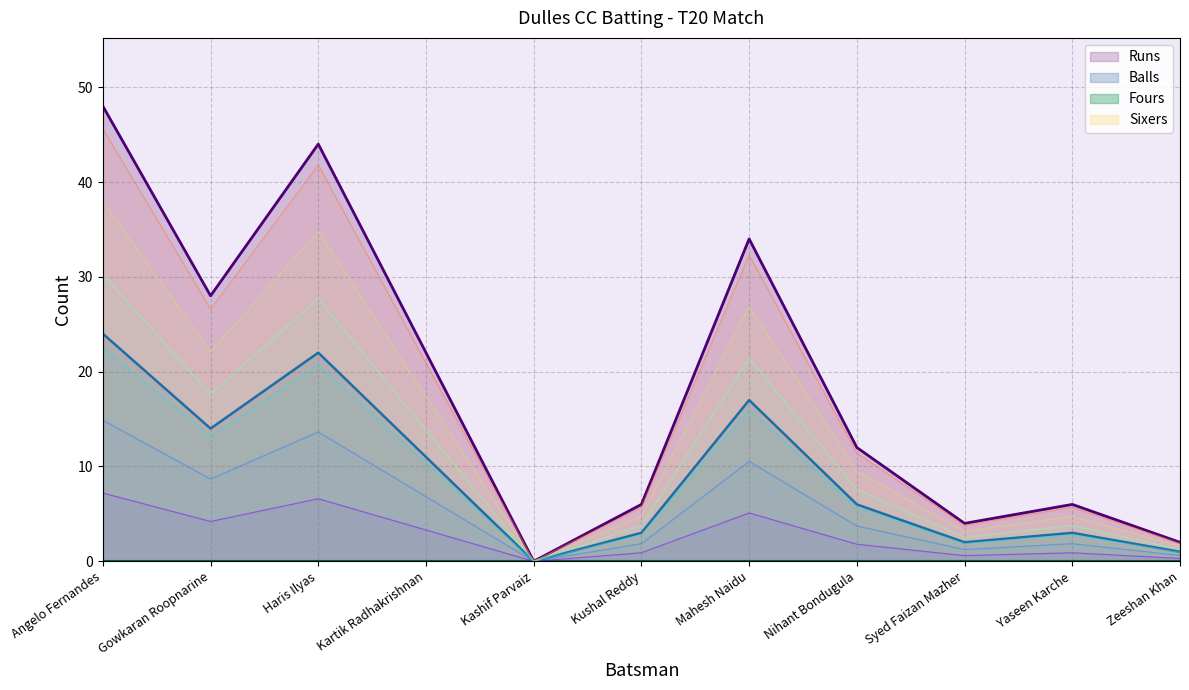

Which category has the highest value in the Balls series?

Angelo Fernandes